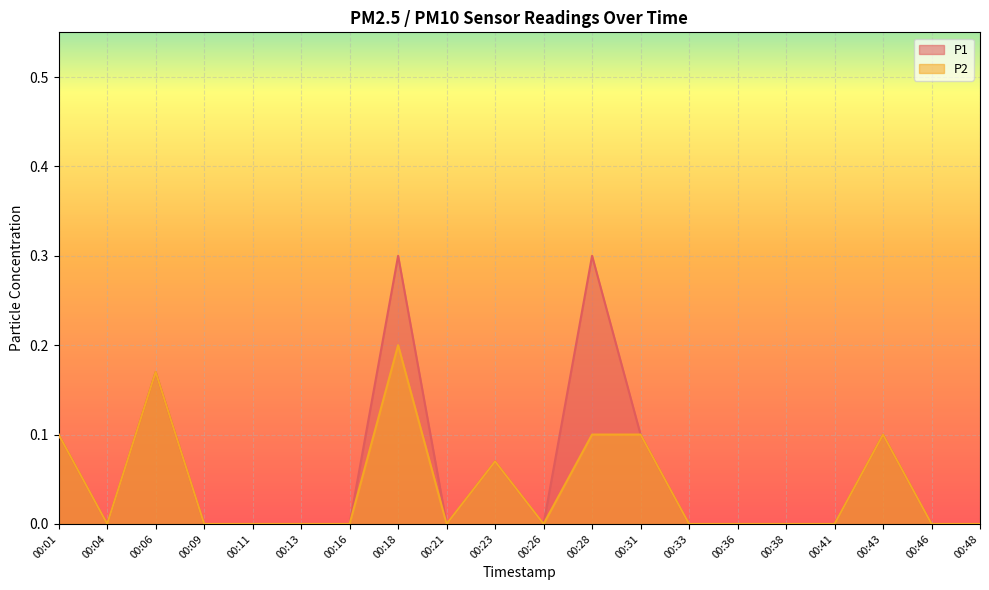

Is the value of P1 at 00:41 greater than the value of P2 at 00:38?

No